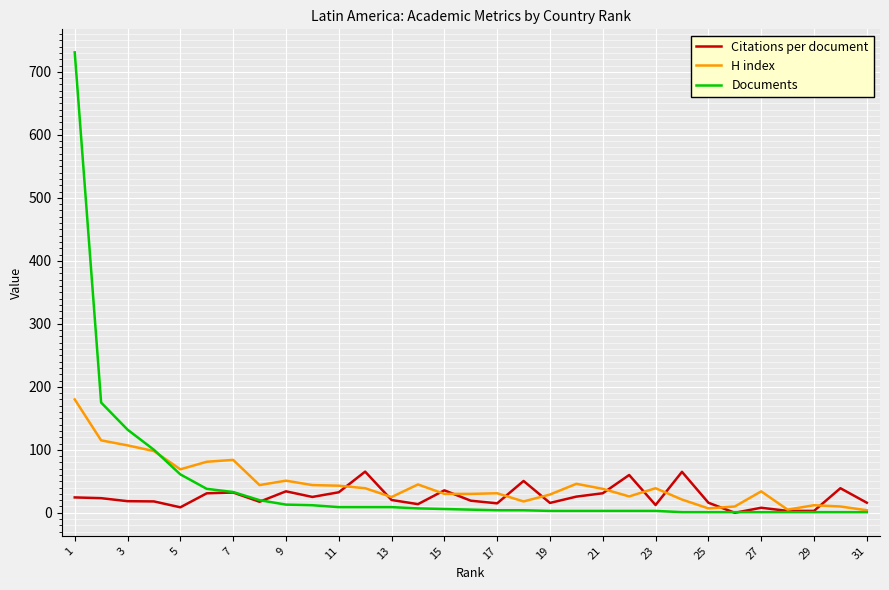

What is the highest value of the H index series?

180.0